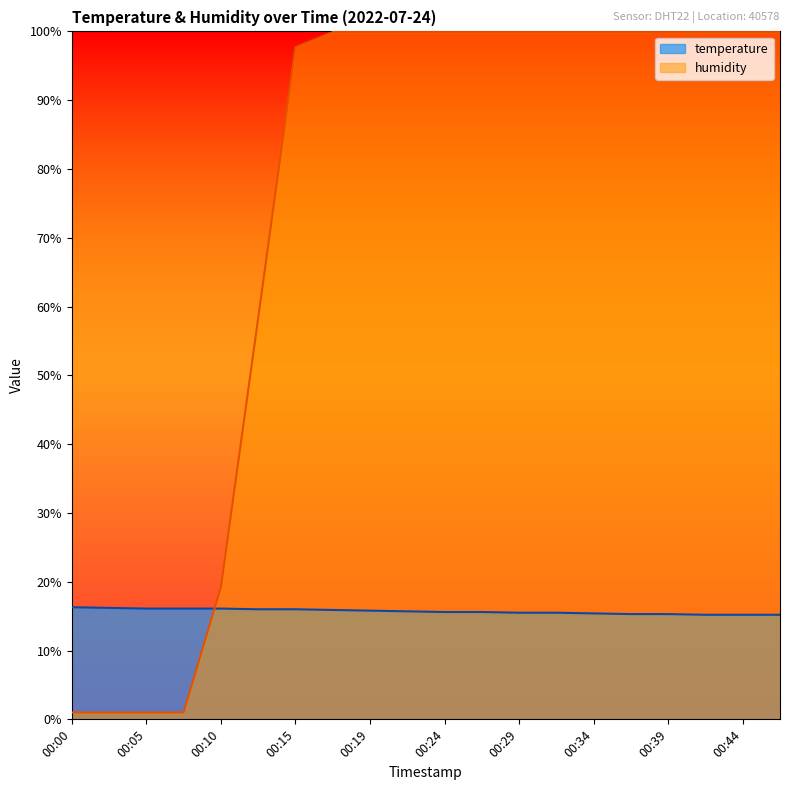

Reading left to right, extract all data points from this chart.

temperature: 16.3	16.2	16.1	16.1	16.1	16.0	16.0	15.9	15.8	15.7	15.6	15.6	15.5	15.5	15.4	15.3	15.3	15.2	15.2	15.2
humidity: 1.0	1.0	1.0	1.0	19.2	58.3	97.7	99.9	99.9	99.9	99.9	99.9	99.9	99.9	99.9	99.9	99.9	99.9	99.9	99.9